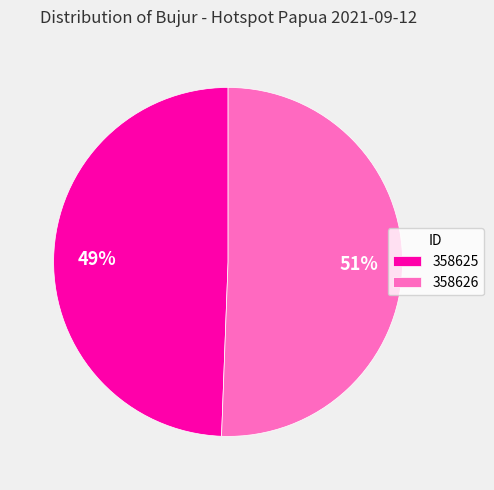

Is the sum of 358626 and 358625 greater than half?

Yes